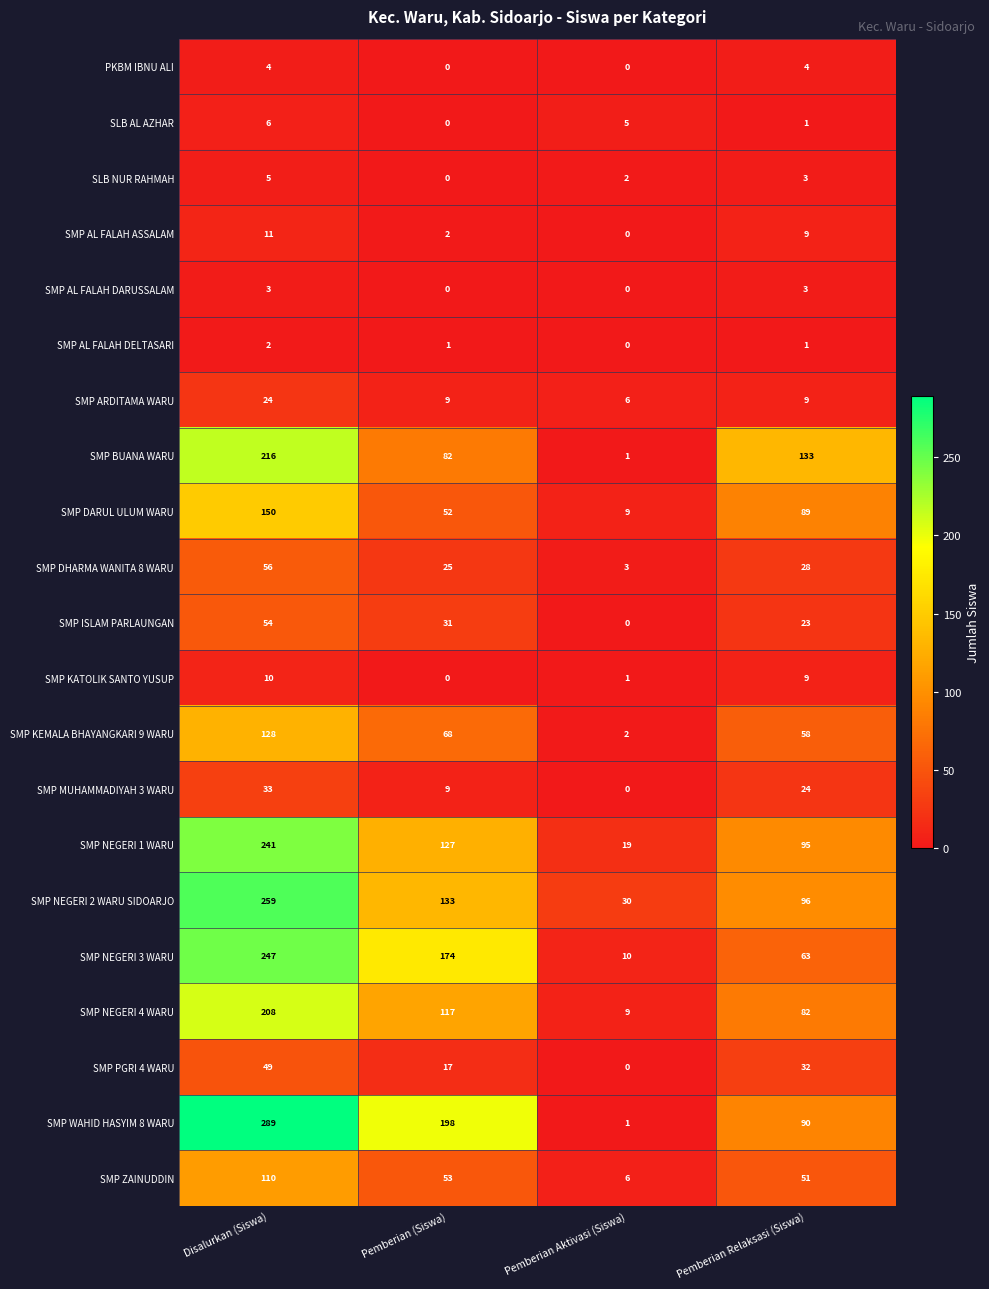

Is it true that SMP WAHID HASYIM 8 WARU equals 445 at Disalurkan (Siswa)?

False